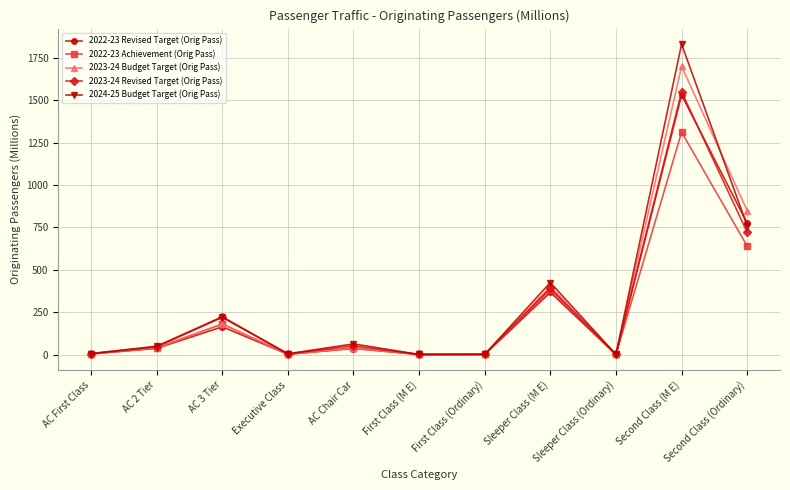

Between Executive Class and Sleeper Class (M E), which series saw the biggest shift?

2024-25 Budget Target (Orig Pass)